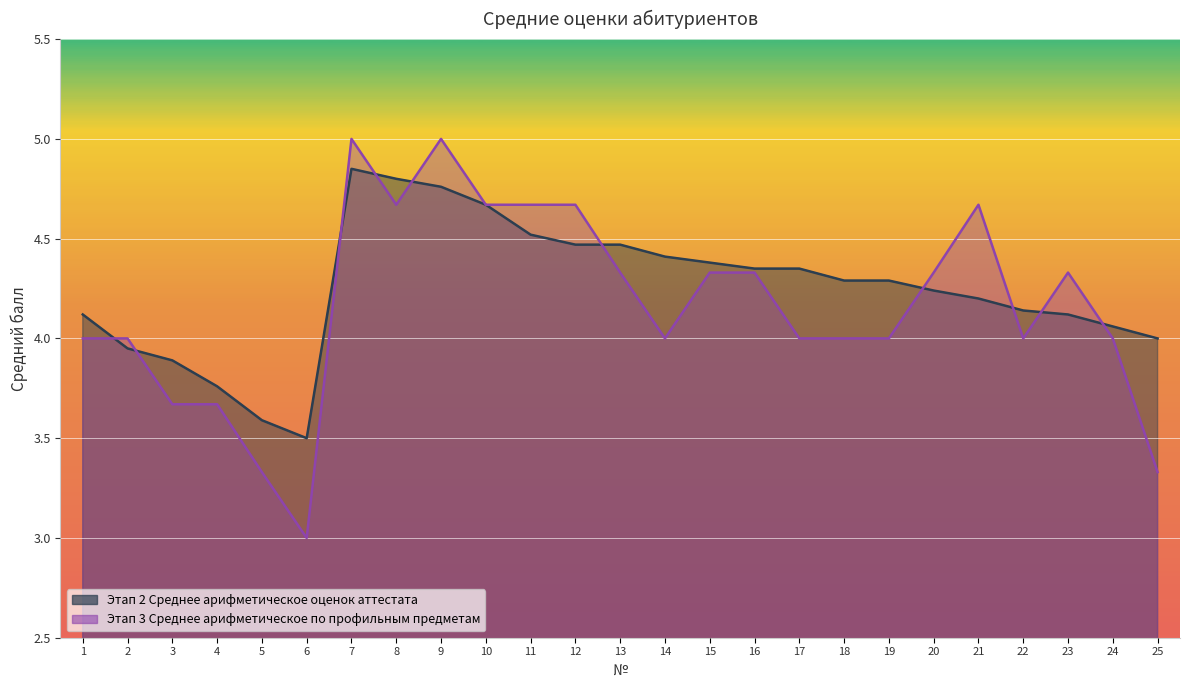

What is the spread (max minus min) of values at 20?

0.1